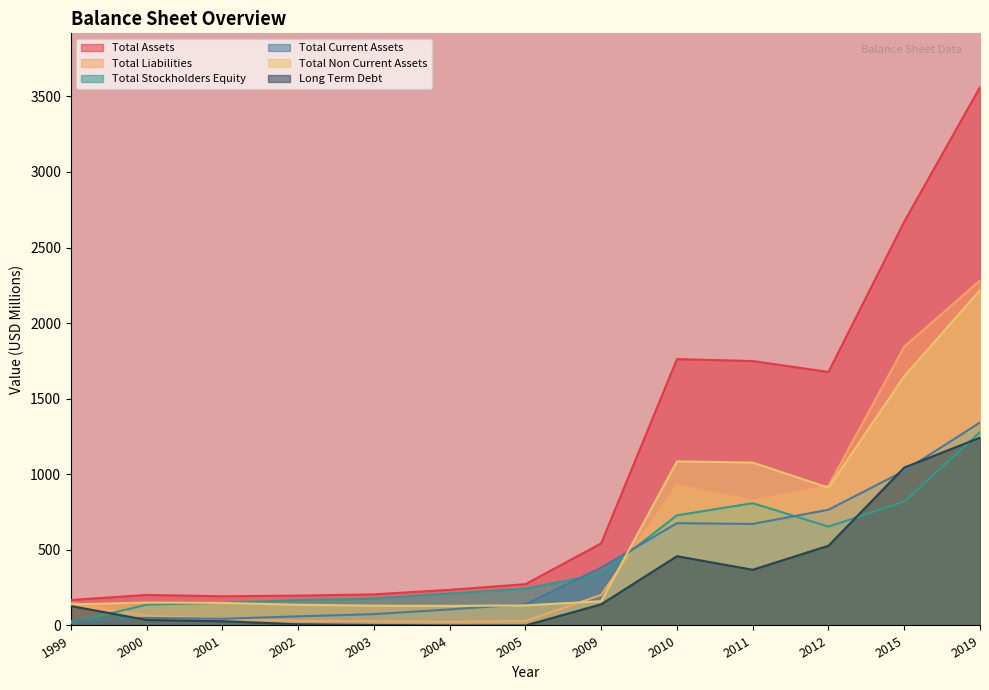

What are all the series names shown in the legend?

Total Assets, Total Liabilities, Total Stockholders Equity, Total Current Assets, Total Non Current Assets, Long Term Debt